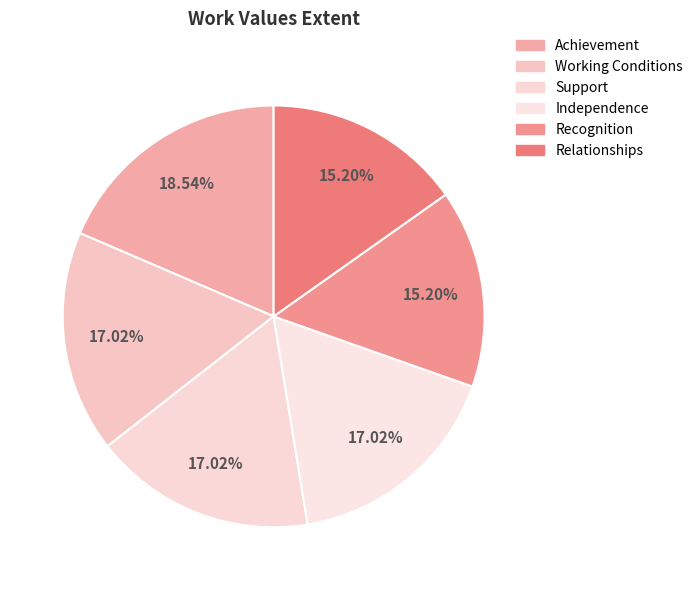

To the nearest percent, what is the combined percentage of Support and Relationships?

32%